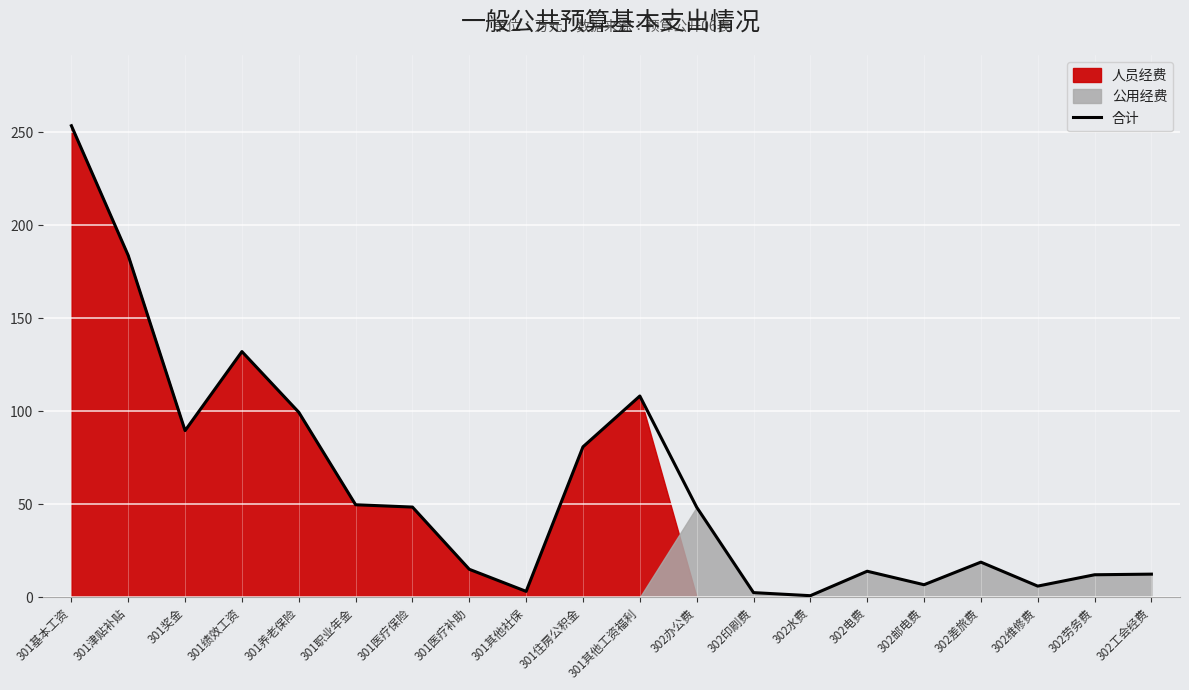

How many lines are shown in the chart?

1